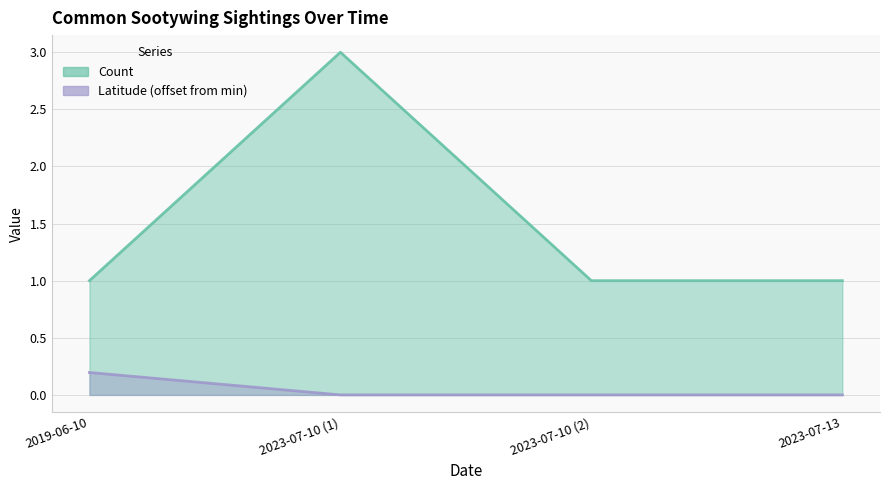

How many values in the Count series exceed 1?

1